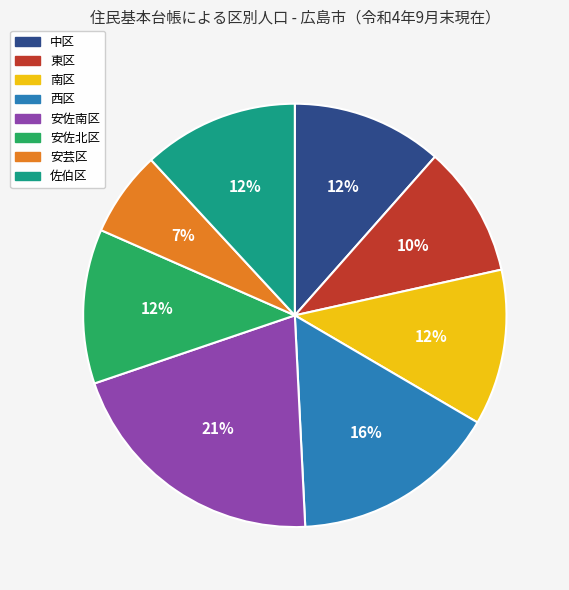

To the nearest percent, what portion does 安佐南区 represent?

21%